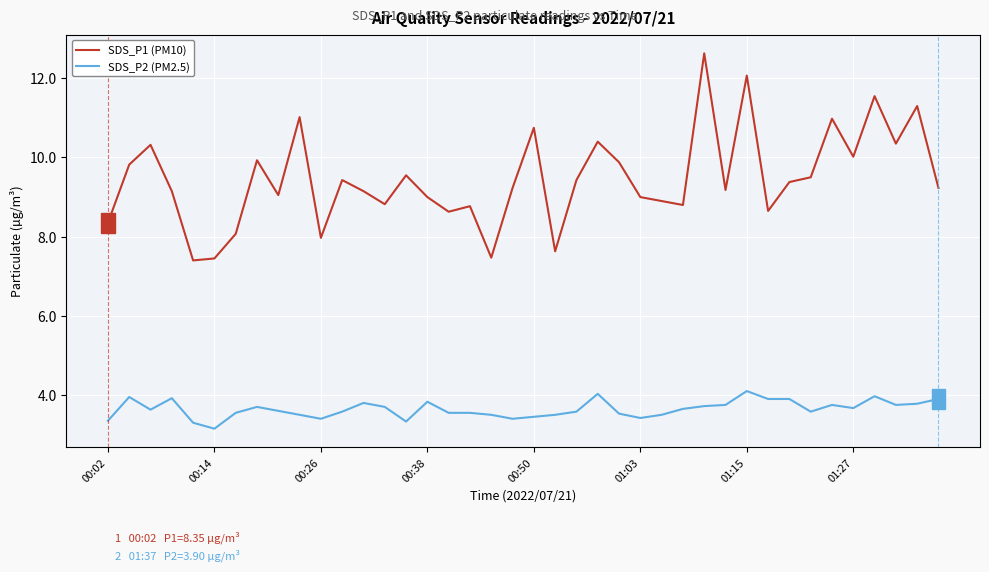

List the series in order of their overall mean, highest first.

SDS_P1 (PM10), SDS_P2 (PM2.5)